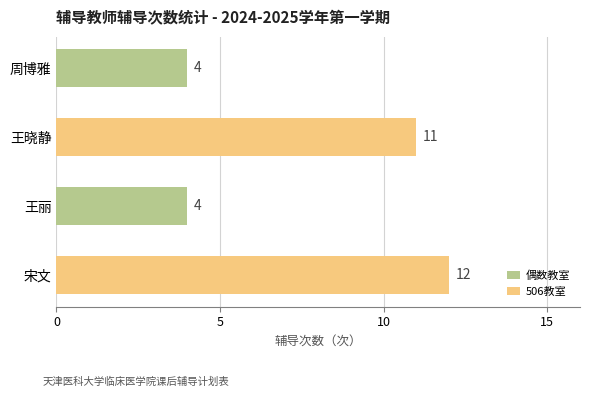

Which label corresponds to the largest value in the chart?

宋文